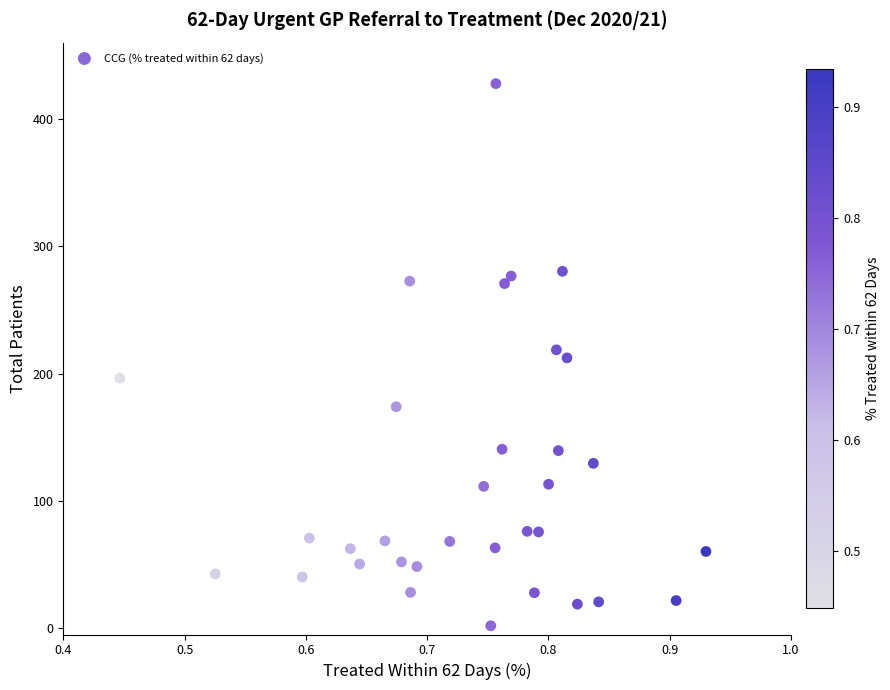

What is the range of X values (max minus min)?

0.5